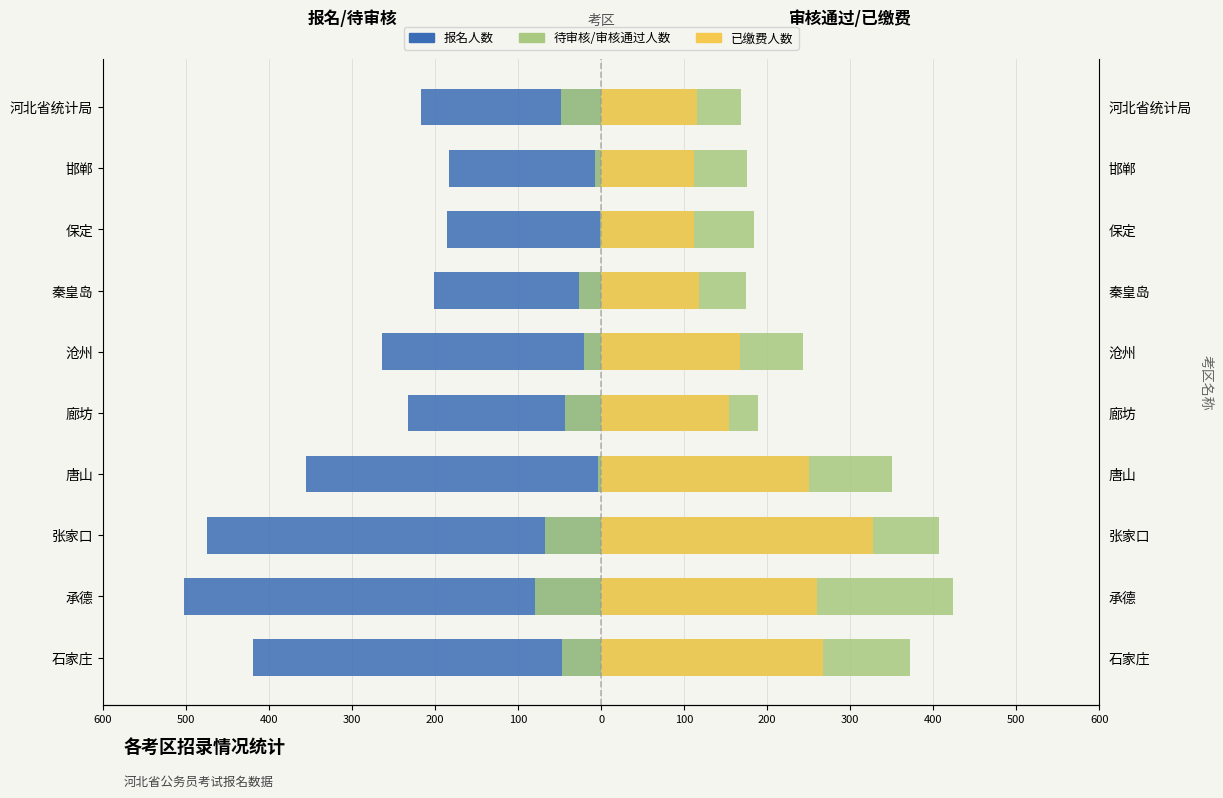

Which series has the largest range (max minus min)?

报名人数